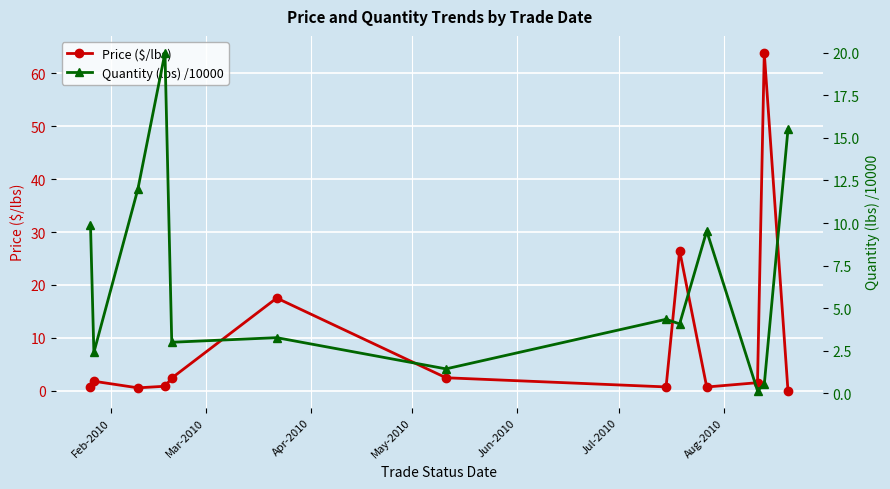

After their last crossing, which series has the higher values: Quantity (lbs) /10000 or Price ($/lbs)?

Quantity (lbs) /10000